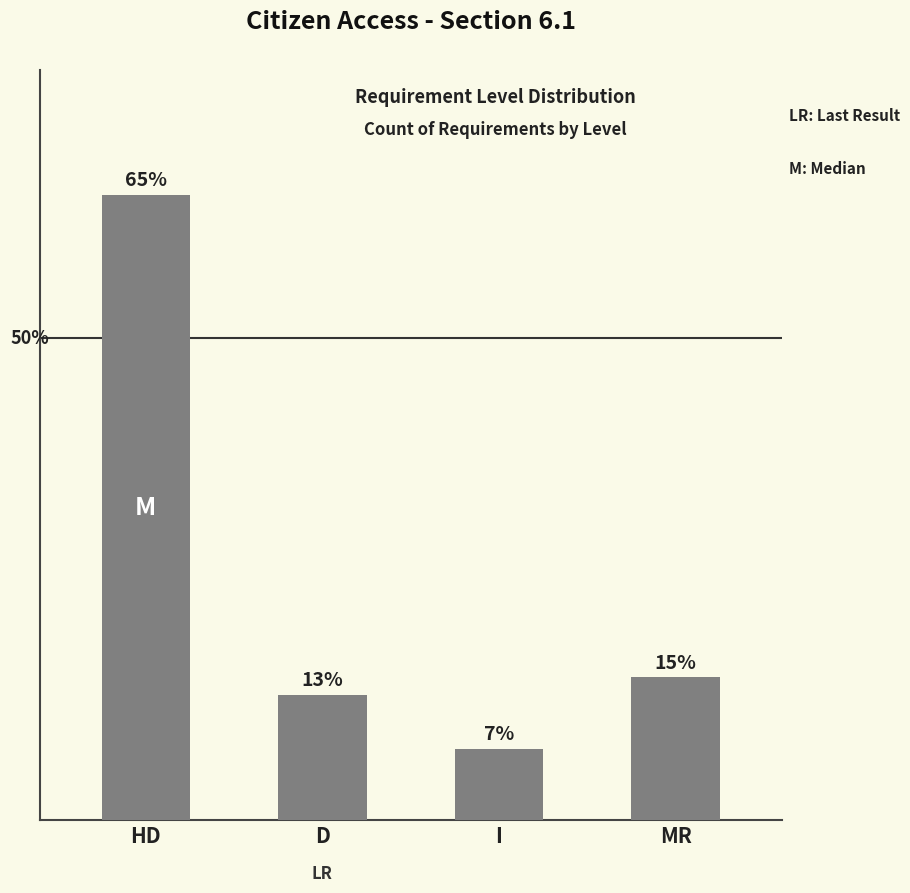

The chart shows a value of 7 at D. True or false?

True